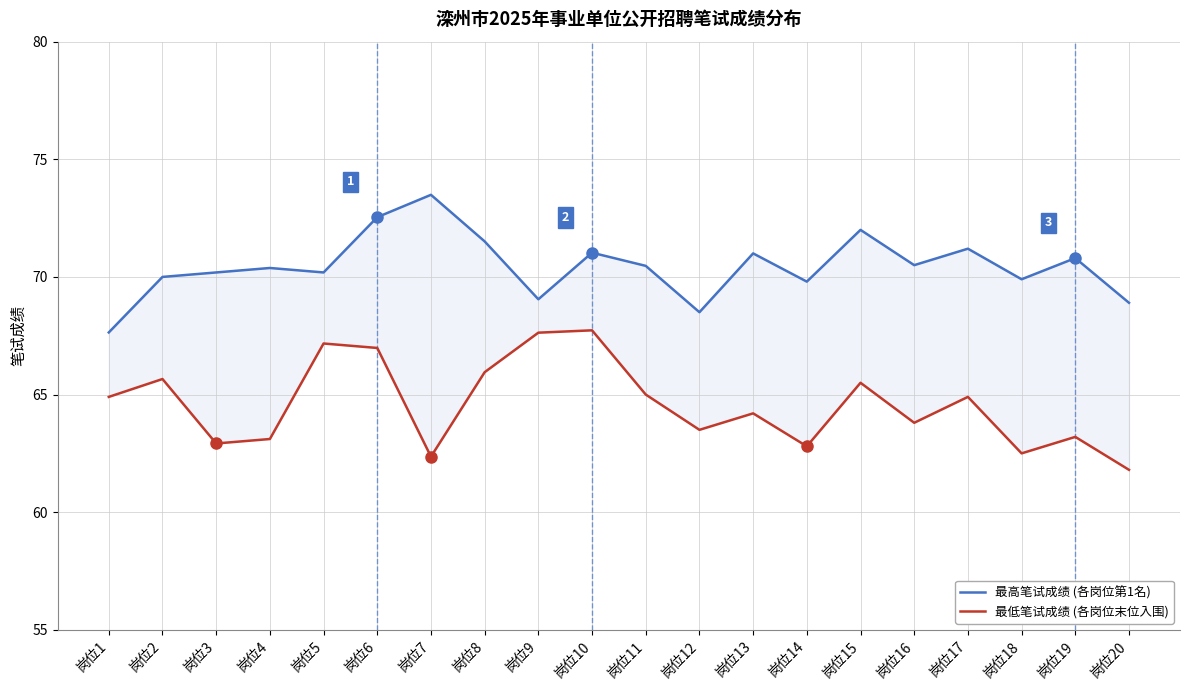

Which series has the largest total across all categories?

最高笔试成绩 (各岗位第1名)